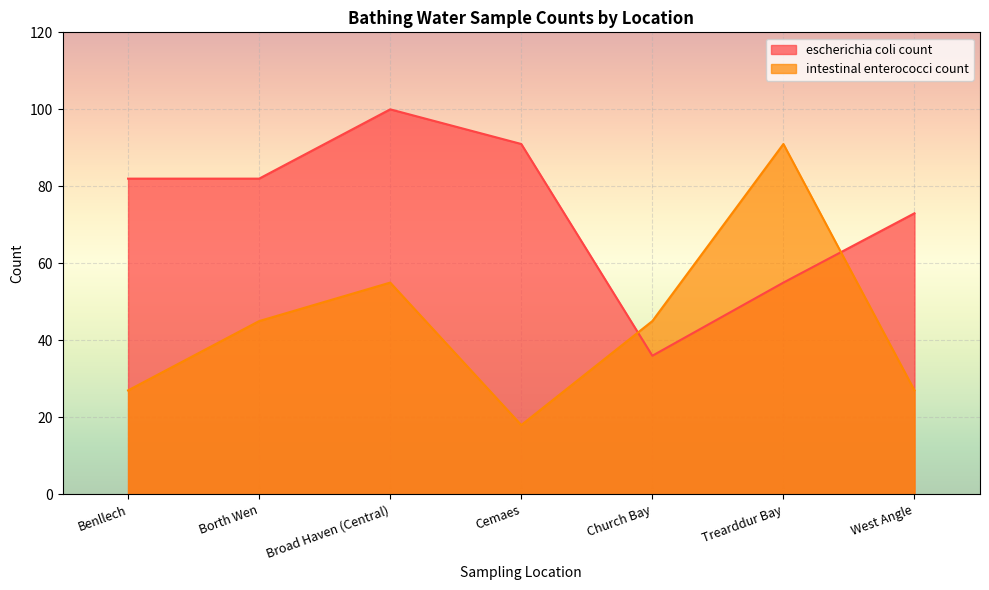

What is the sum of the escherichia coli count values at West Angle and Broad Haven (Central)?

173